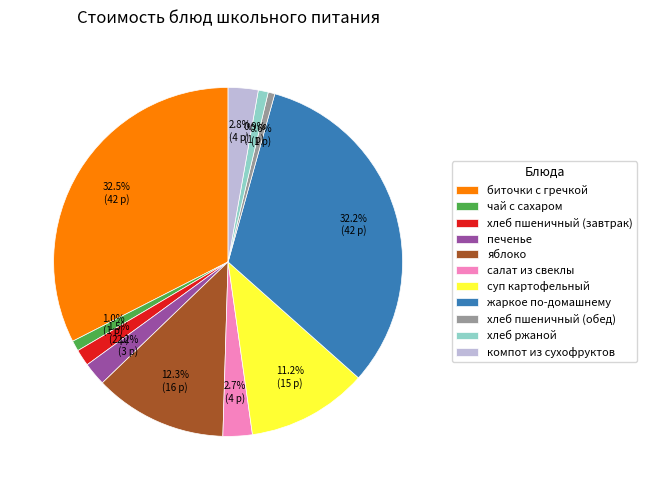

Count the number of slices in the pie.

11